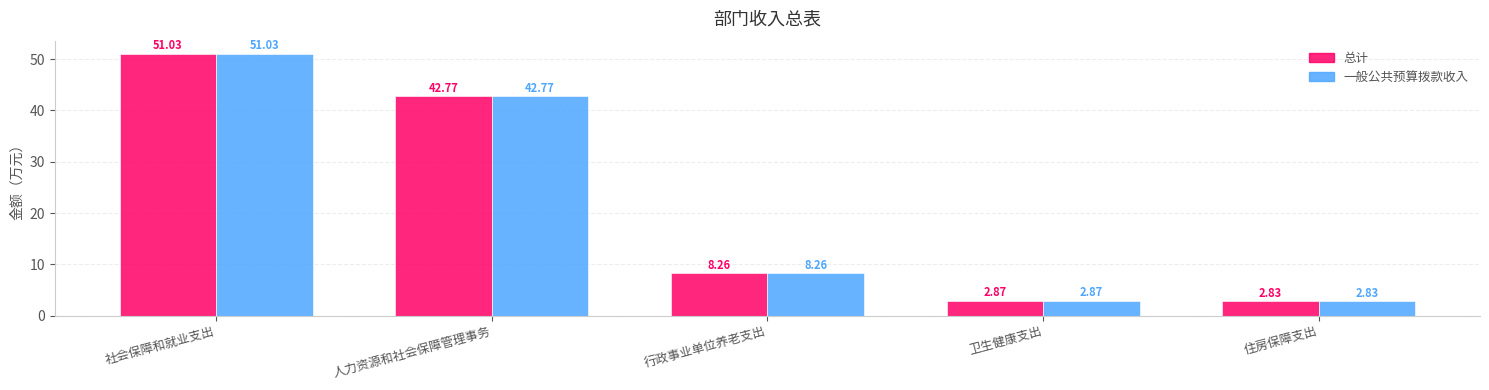

What is the maximum value shown in the chart?

51.0